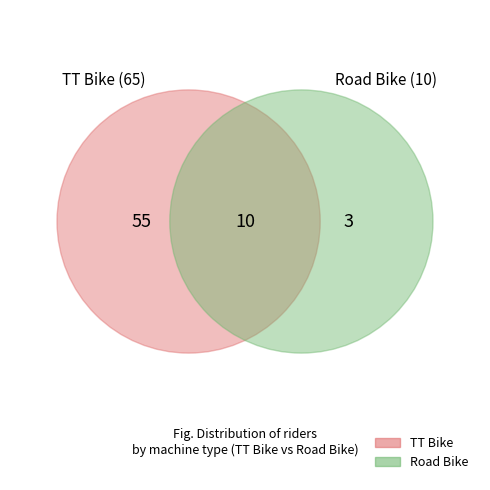

Which category accounts for the majority?

TT Bike